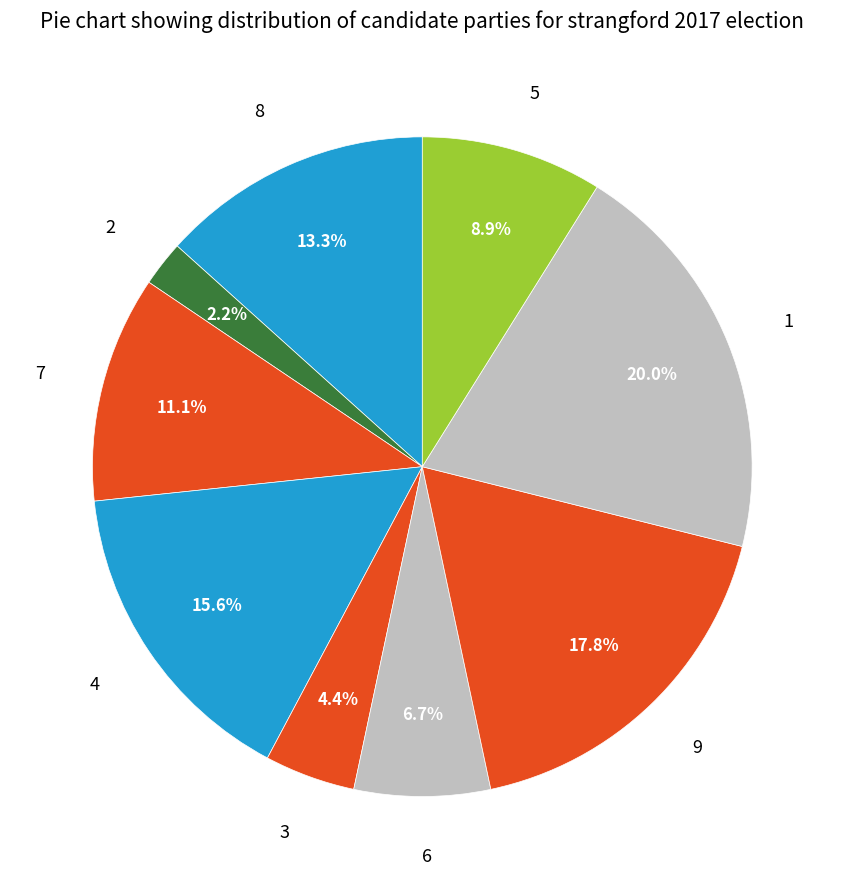

Rank the categories by value from lowest to highest.

2, 3, 6, 5, 7, 8, 4, 9, 1